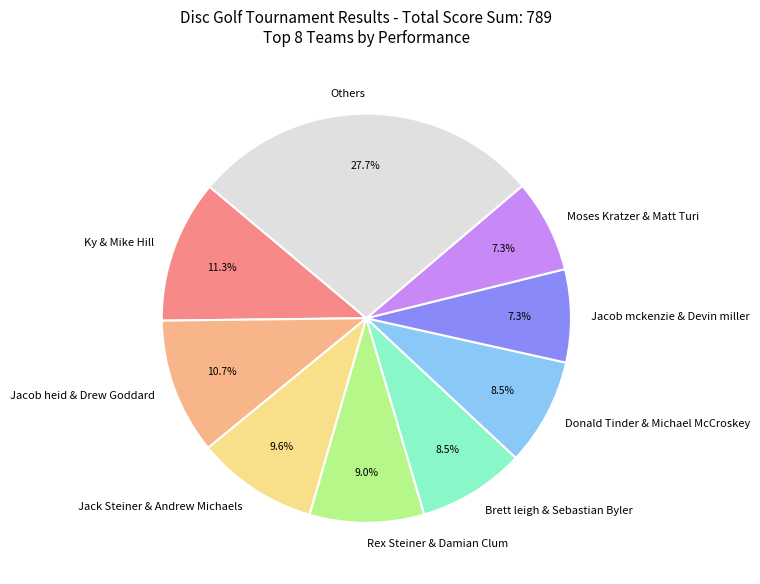

Is the sum of Jacob mckenzie & Devin miller and Jacob heid & Drew Goddard greater than half?

No